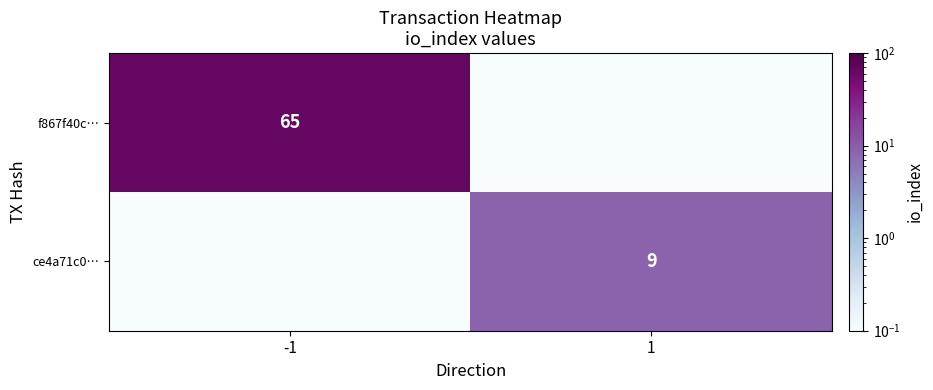

Is it true that f867f40c… equals 65.0 at -1?

True